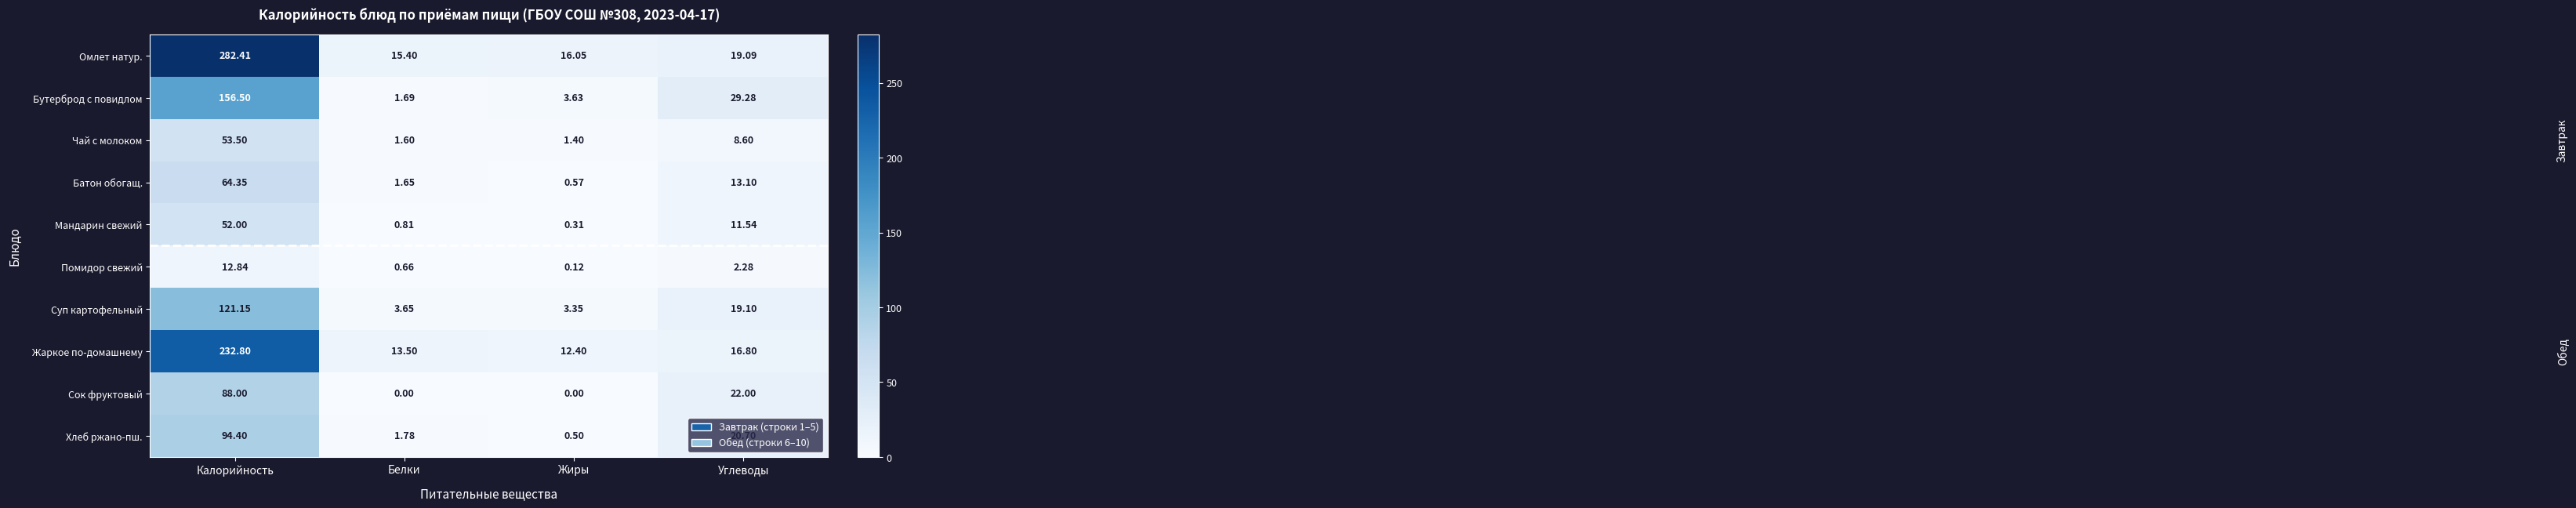

Which series has the largest range (max minus min)?

Омлет натур.